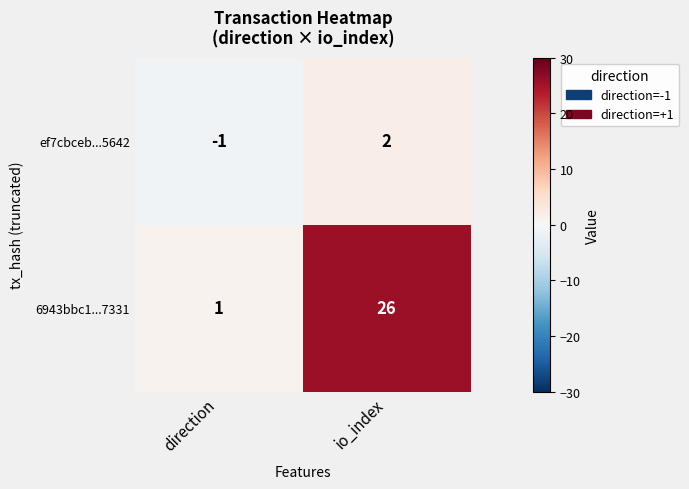

Where is ef7cbceb...5642 nearest to the value 0?

direction